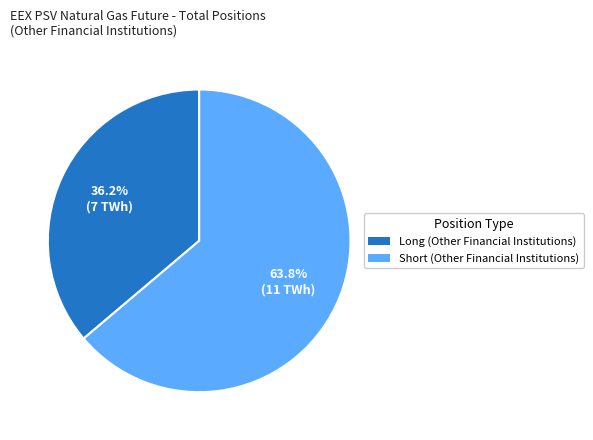

To the nearest percent, what is the difference between the largest and smallest slice percentages?

28%